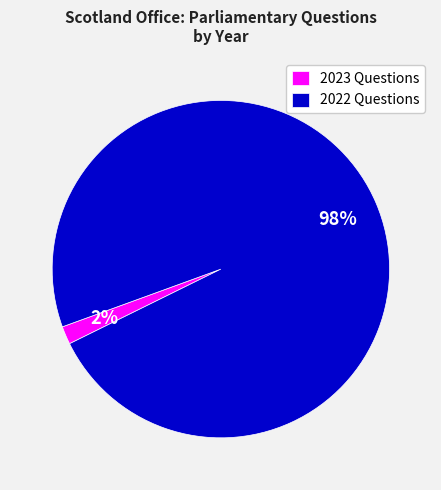

Does any single category account for the majority?

Yes